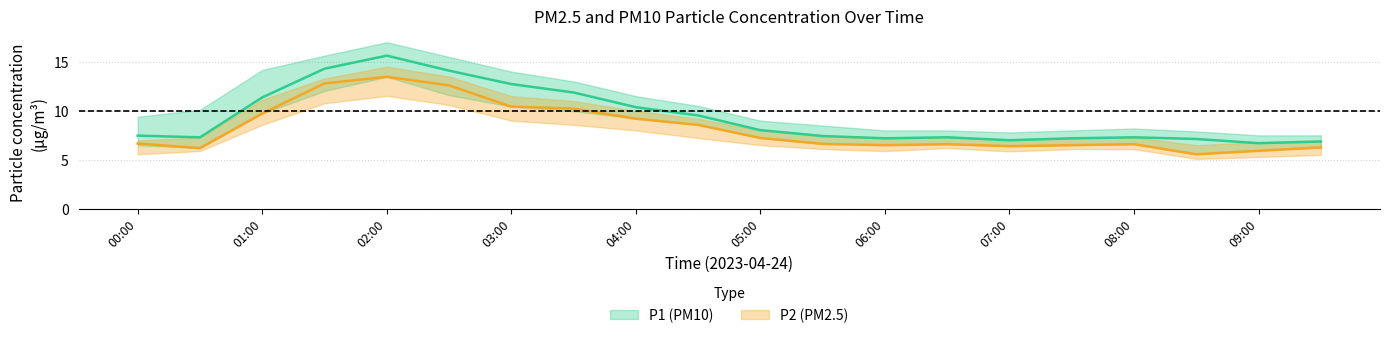

The value of P1_upper at 05:30 is 8.5. True or false?

True